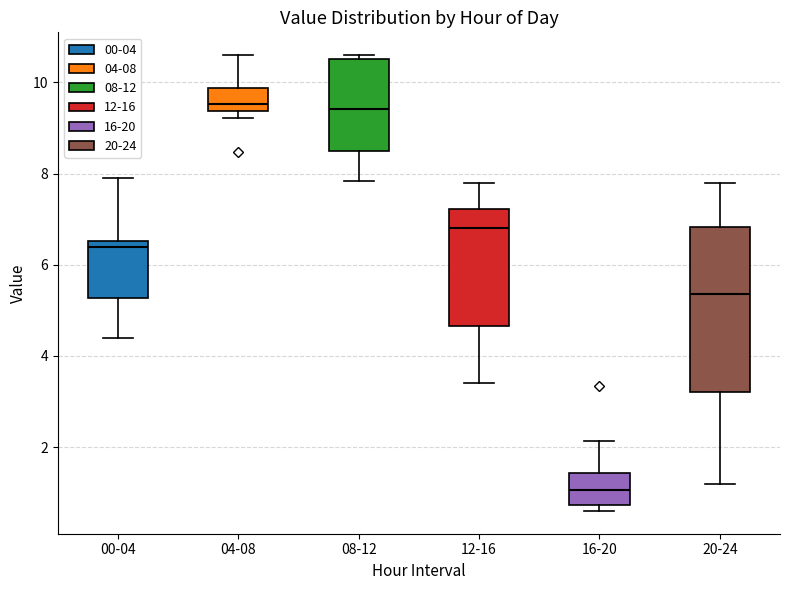

Comparing the boxes themselves (not the whiskers), which one is the tallest?

20-24